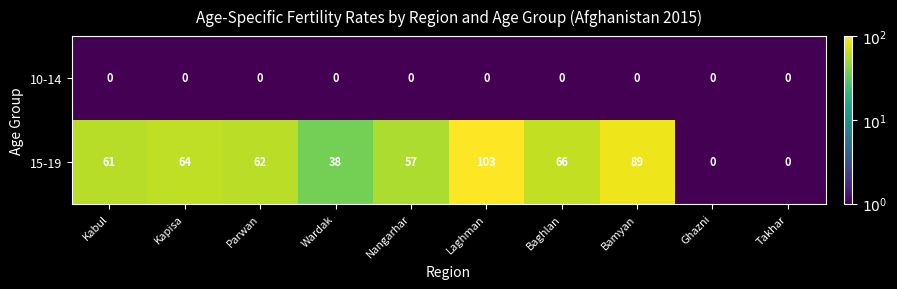

What is the difference between the 15-19 values at Kabul and Wardak?

23